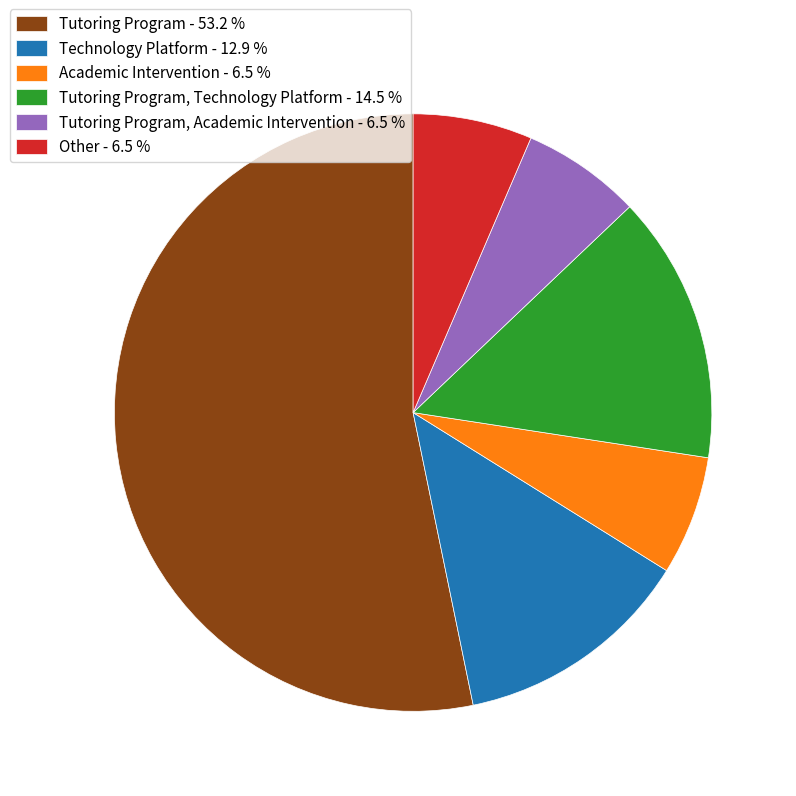

How many slices are in this pie chart?

6